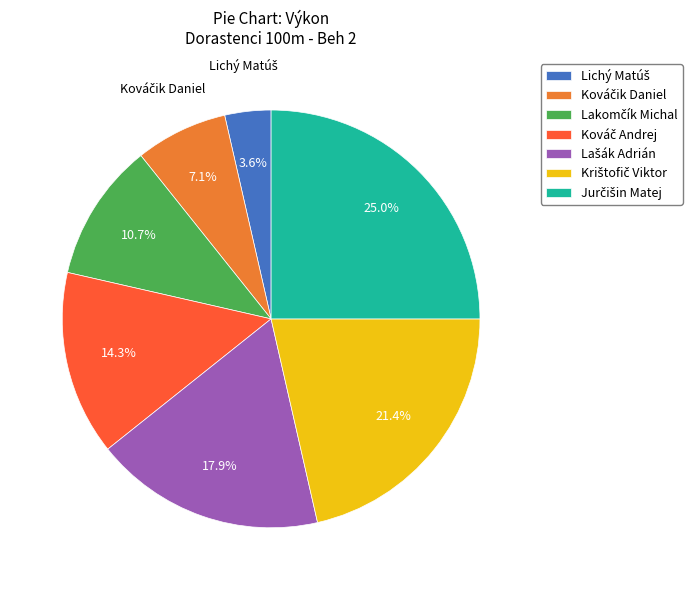

Does any single category account for the majority?

No